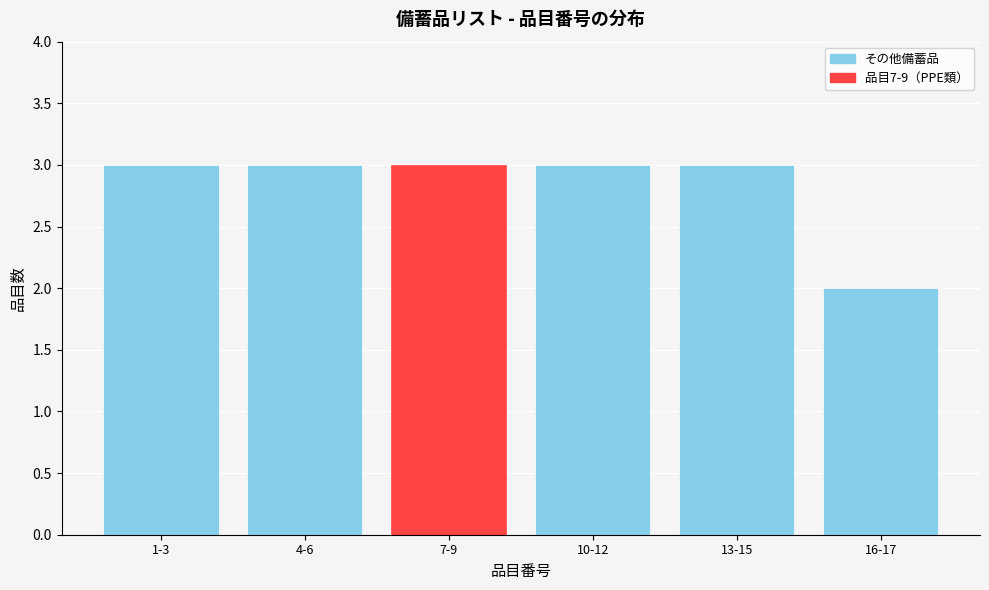

Reading left to right, list all the values displayed in this chart.

1-3=3	4-6=3	7-9=3	10-12=3	13-15=3	16-17=2